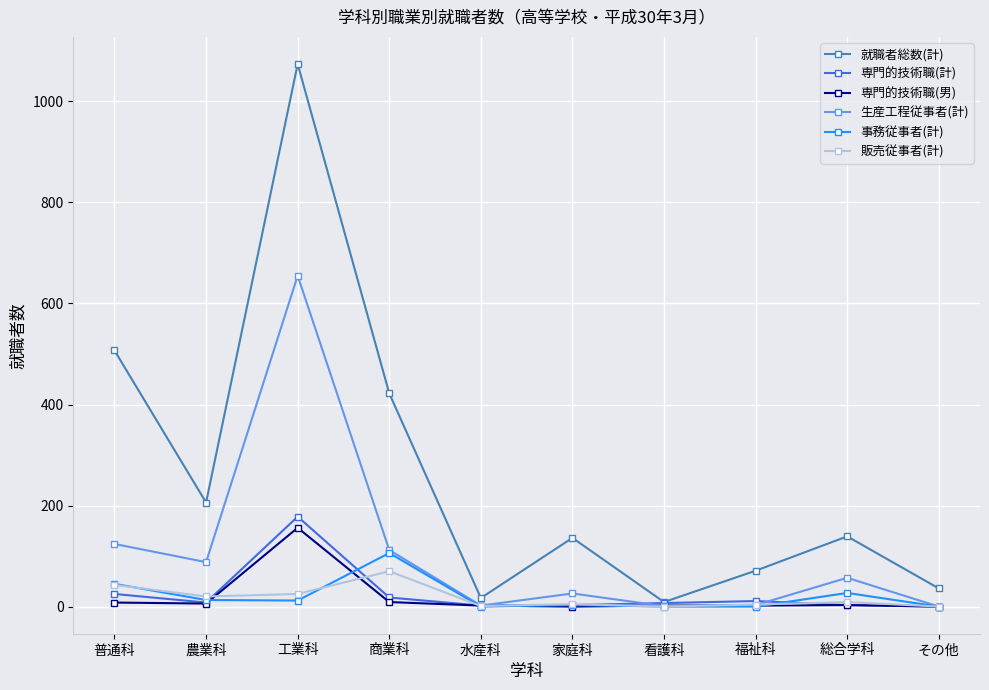

True or false: 販売従事者(計) has more than 0 interior local peaks.

True